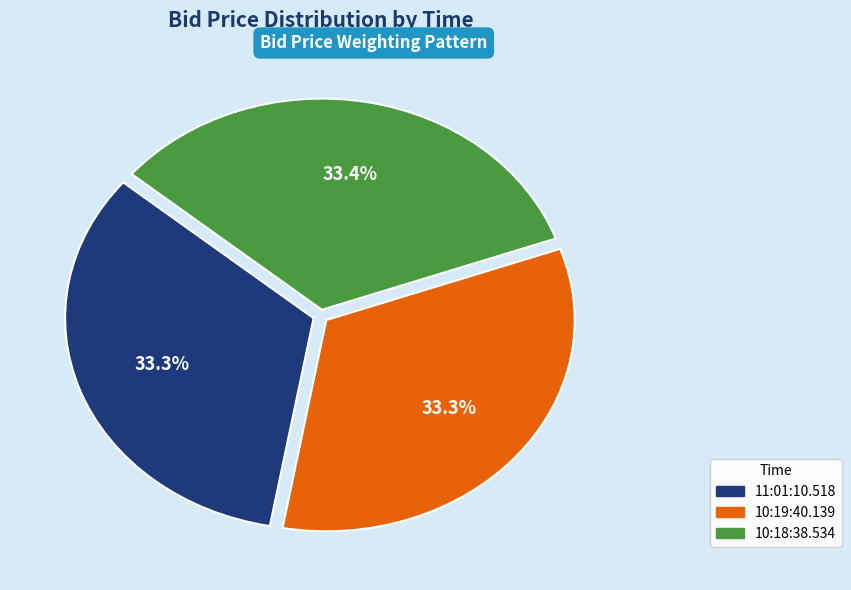

How many segments does this pie chart have?

3